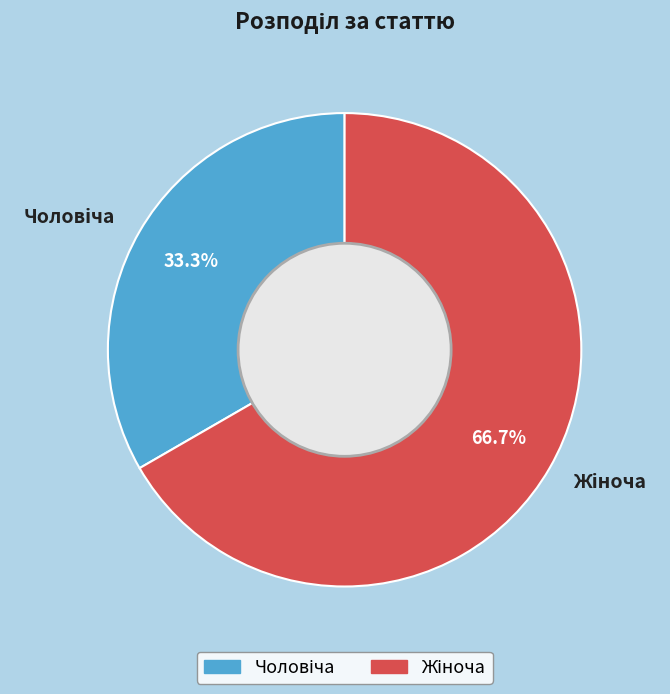

Does any single category account for the majority?

Yes